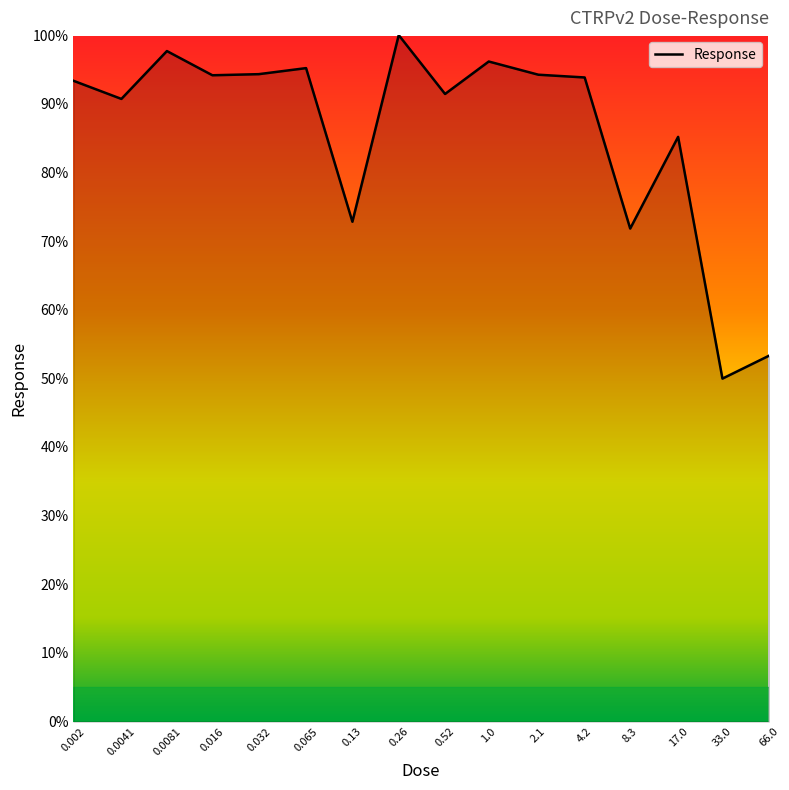

What is the greatest value displayed?

100.0